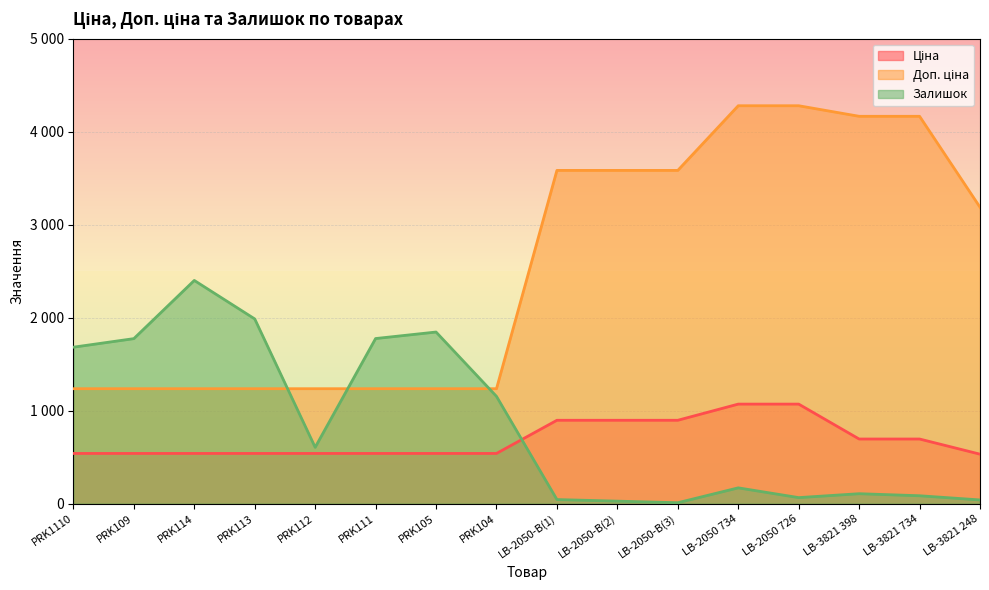

At which label does Ціна reach its peak?

LB-2050 734